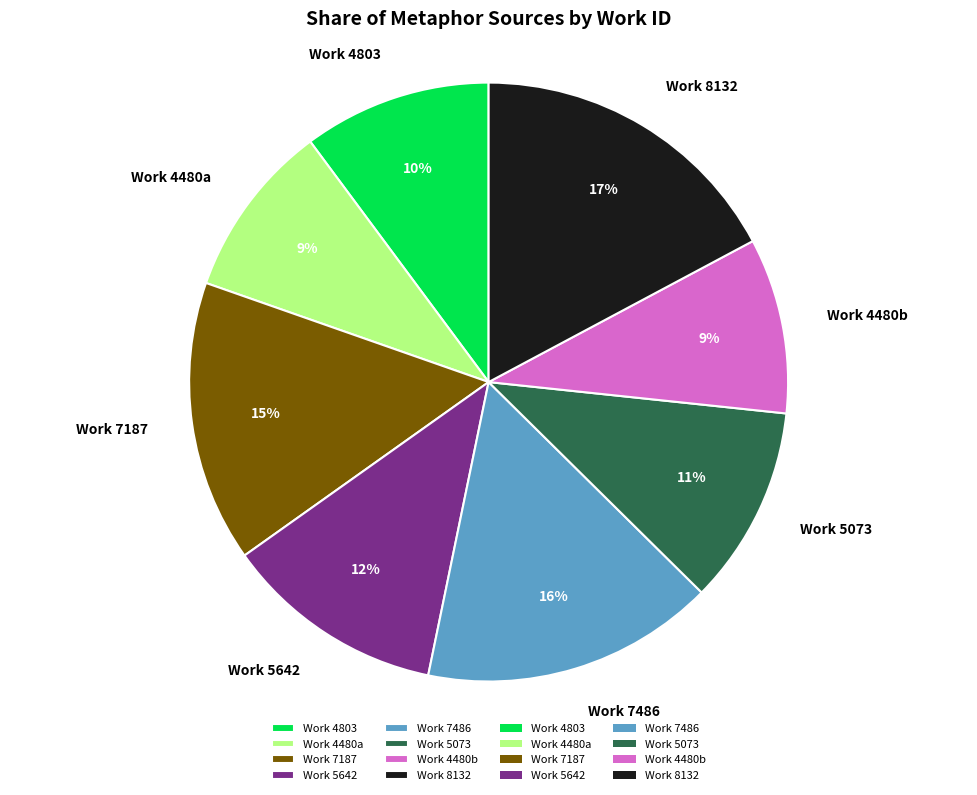

To the nearest percent, what portion does Work 8132 represent?

17%